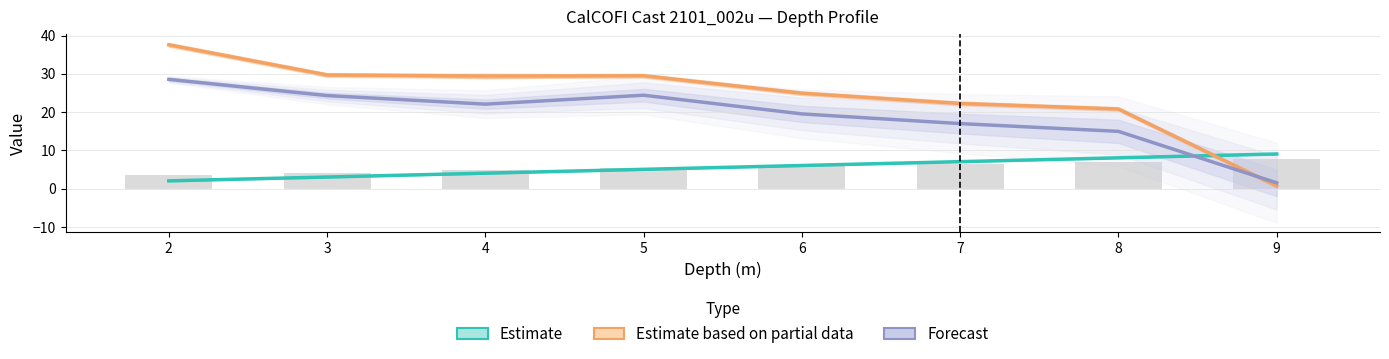

At which label does Estimate based on partial data first exceed 29?

2